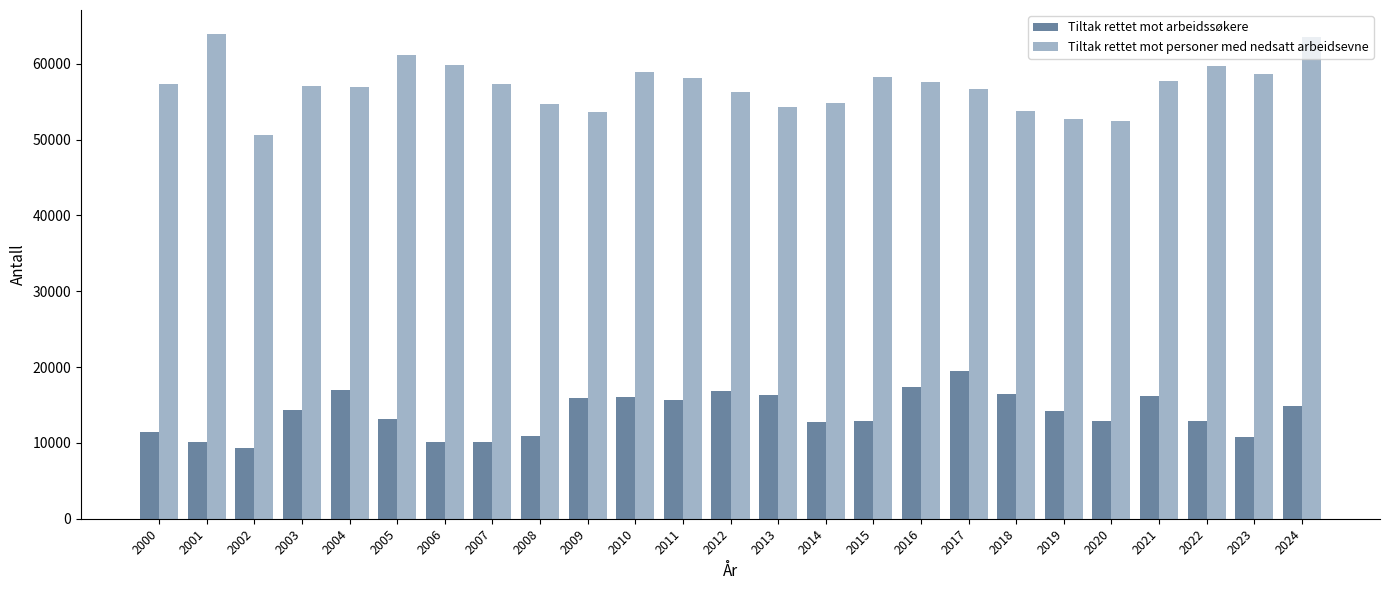

Which series has the largest range (max minus min)?

Tiltak rettet mot personer med nedsatt arbeidsevne